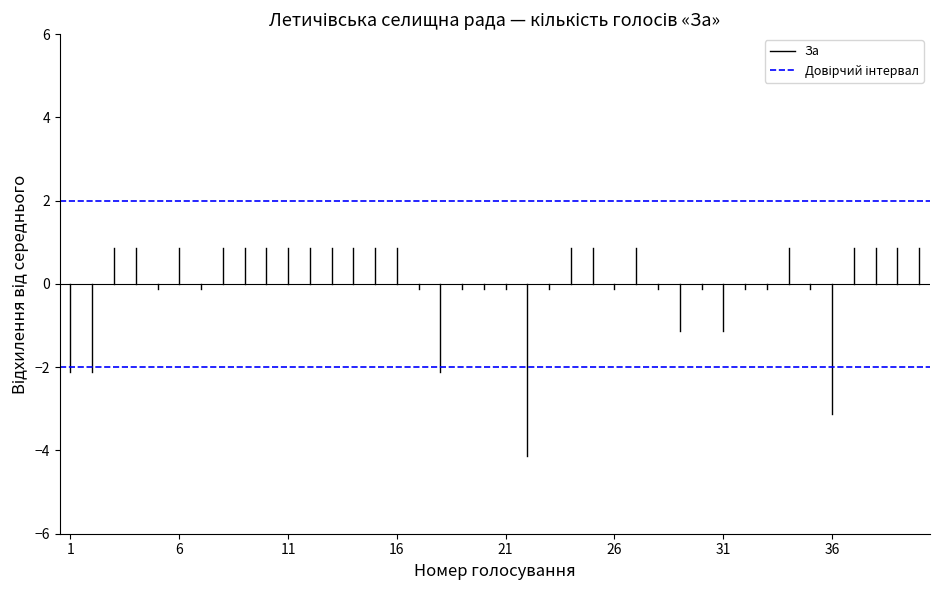

Is it true that Довірчий інтервал equals 2.0 at 6?

True